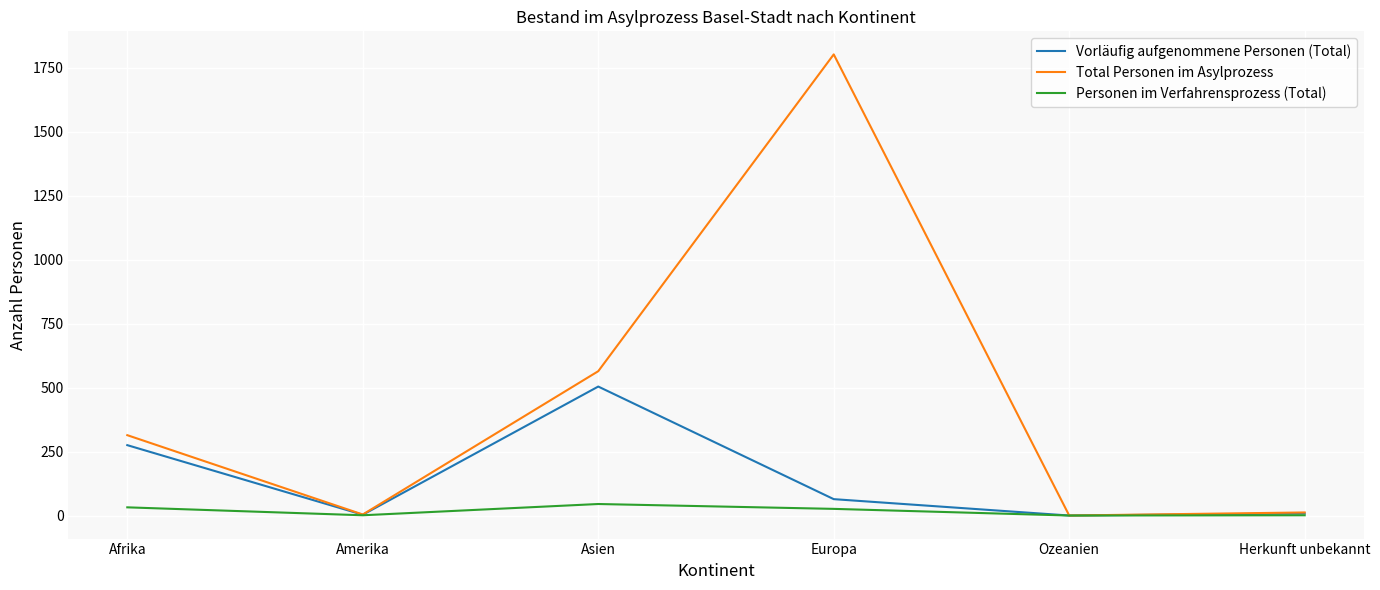

Between Asien and Herkunft unbekannt, which series saw the biggest shift?

Total Personen im Asylprozess